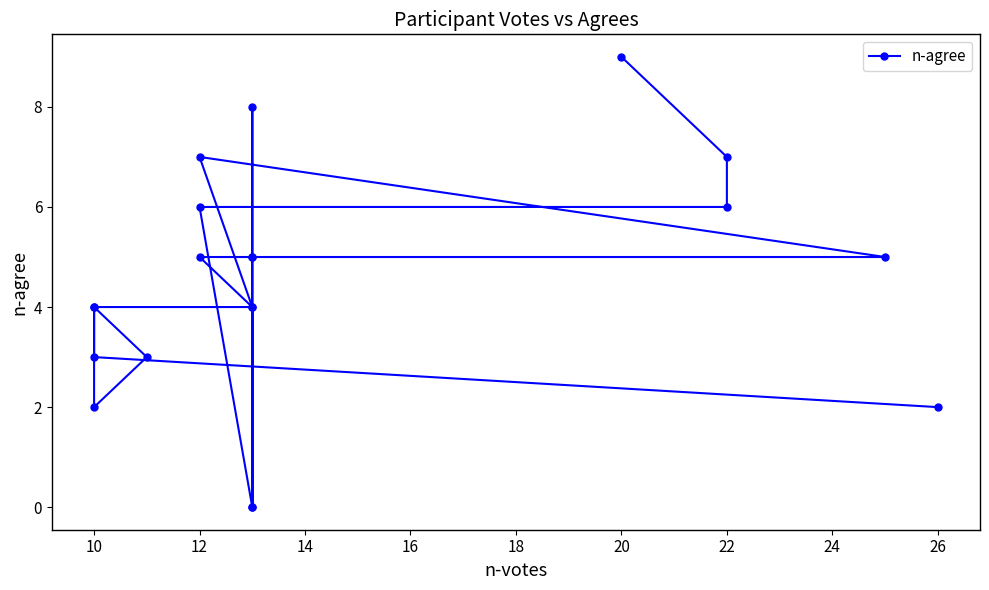

Count the values in the range 3 to 6.

12